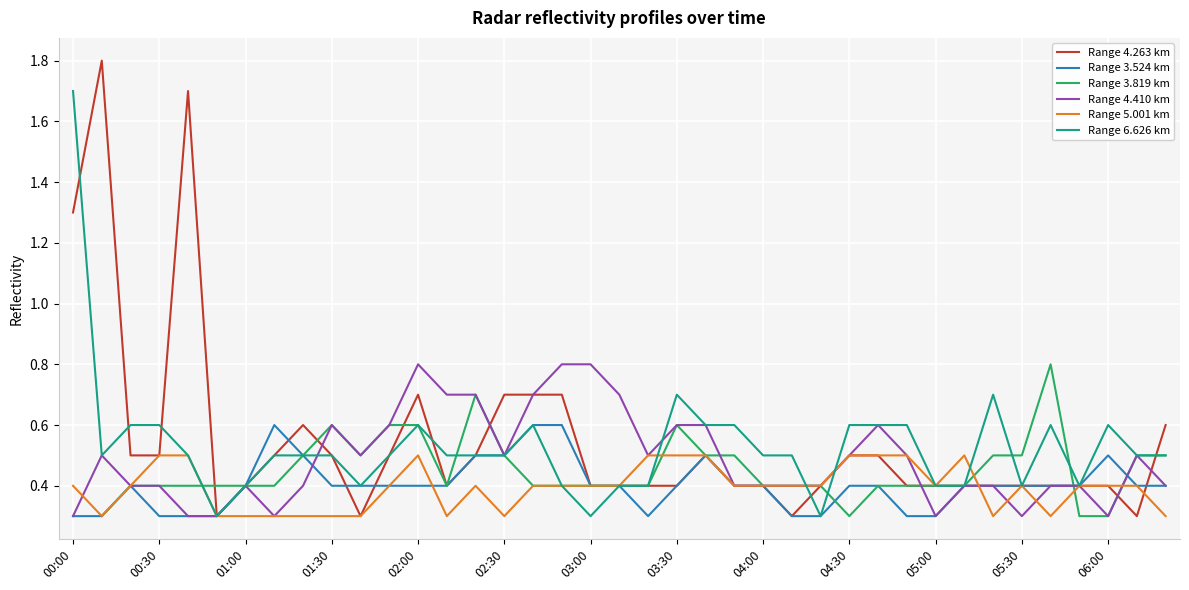

The Range 5.001 km series shows 0.4 at 04:00. True or false?

True